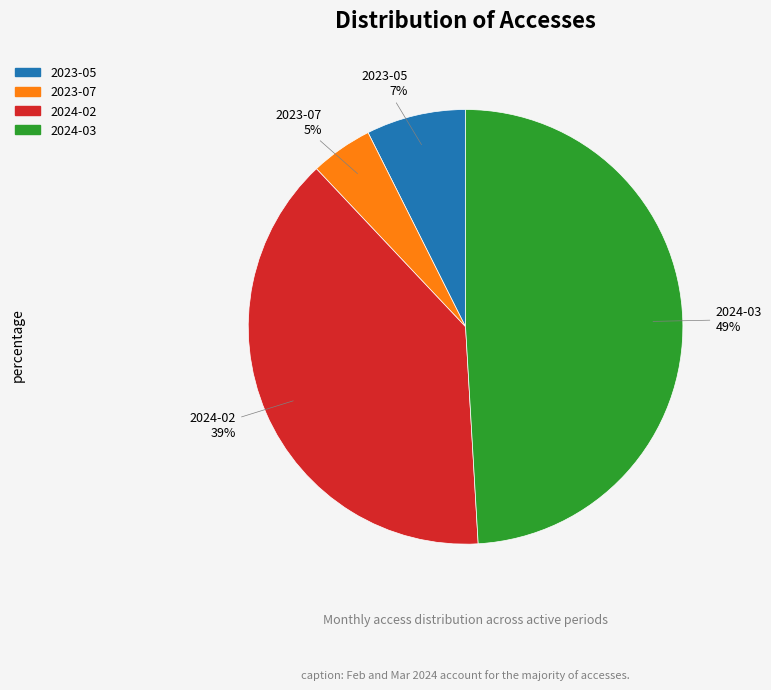

Which slice is the smallest?

2023-07